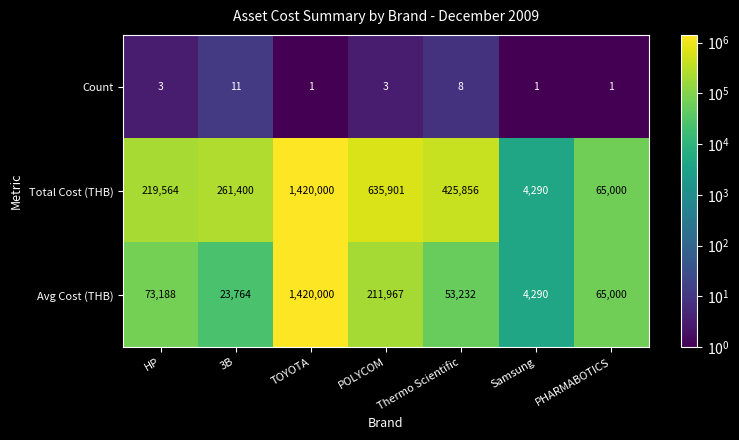

At which label is Total Cost (THB) closest to 712145?

POLYCOM